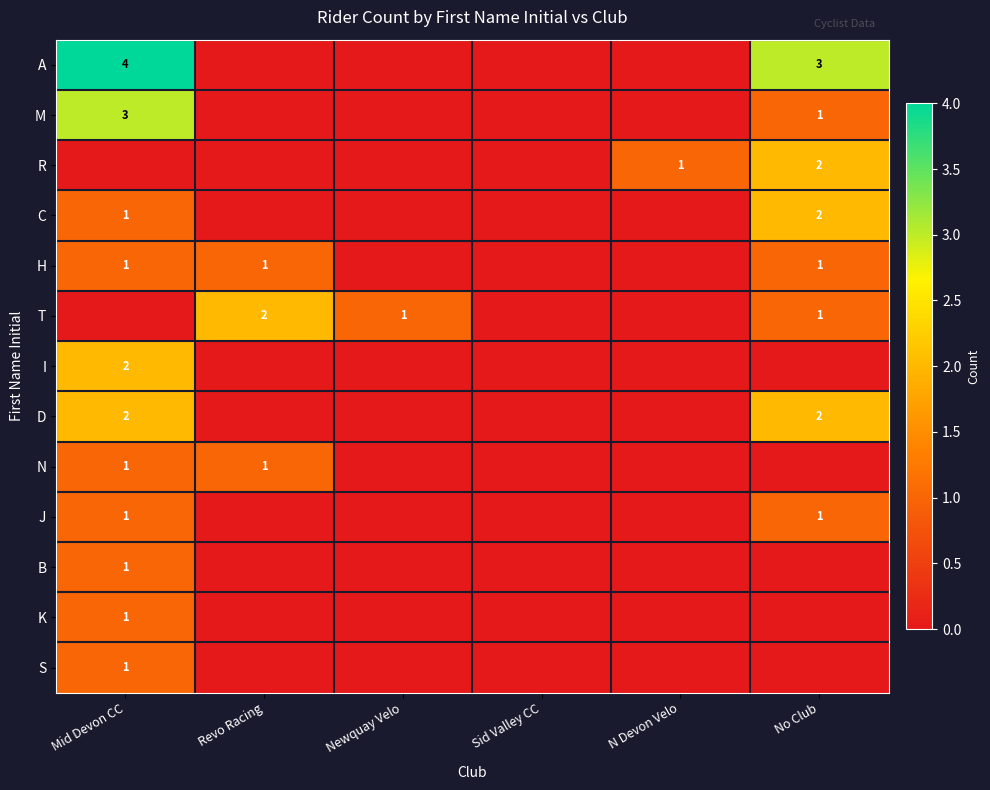

True or false: R has a value of 0 at N Devon Velo.

False